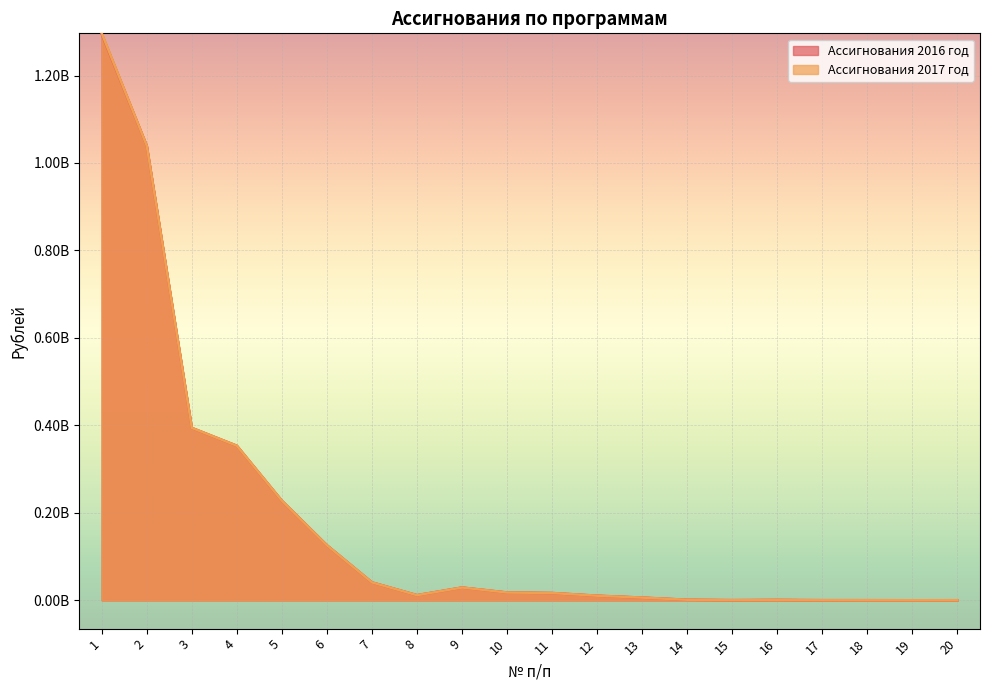

True or false: Ассигнования 2017 год and Ассигнования 2016 год cross at least once.

False